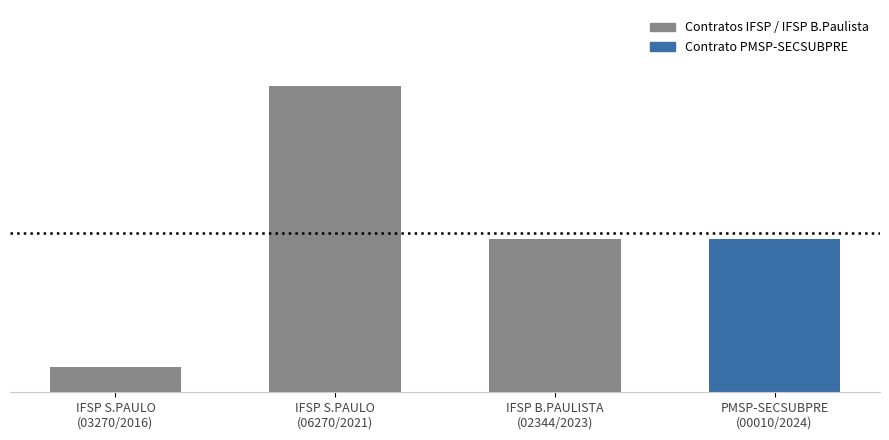

What is the ratio of the value at IFSP B.PAULISTA
(02344/2023) to the value at IFSP S.PAULO
(06270/2021)?

0.5